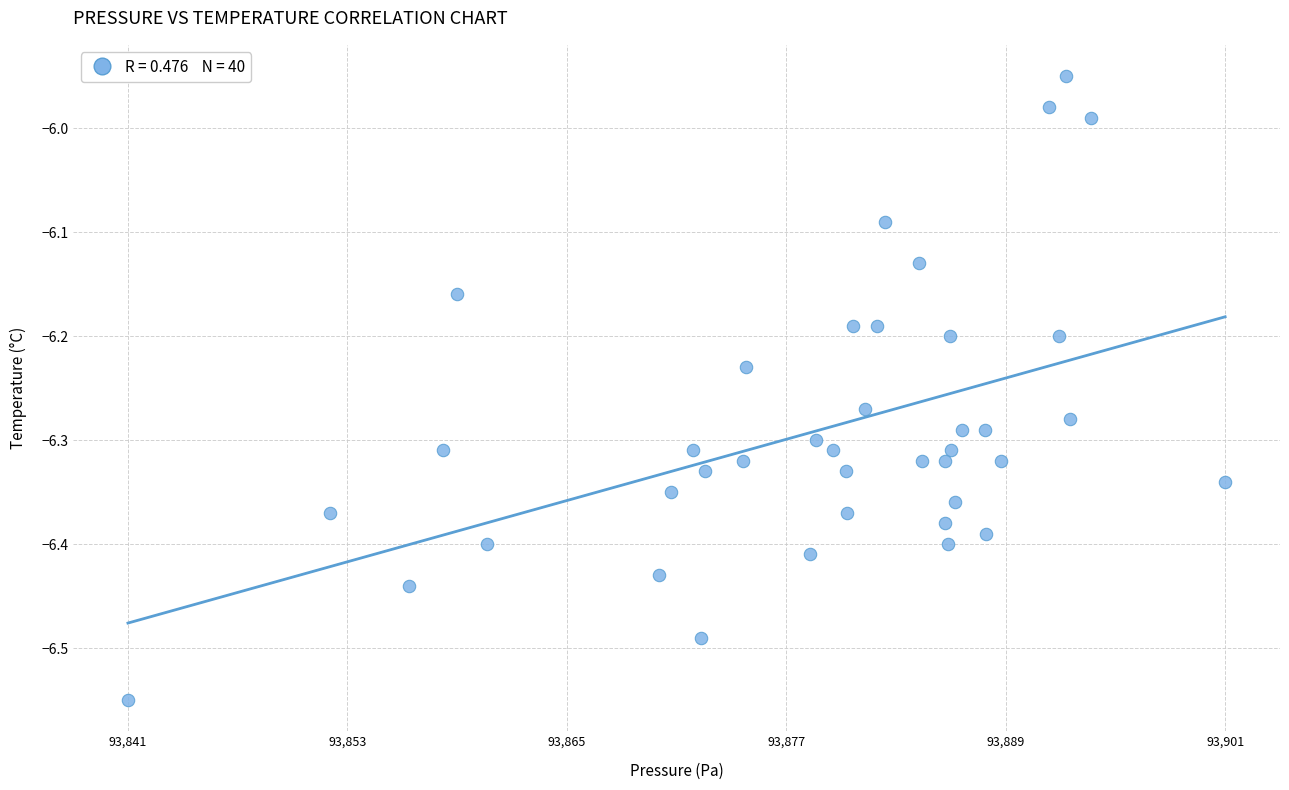

What is the range of X values (max minus min)?

60.2